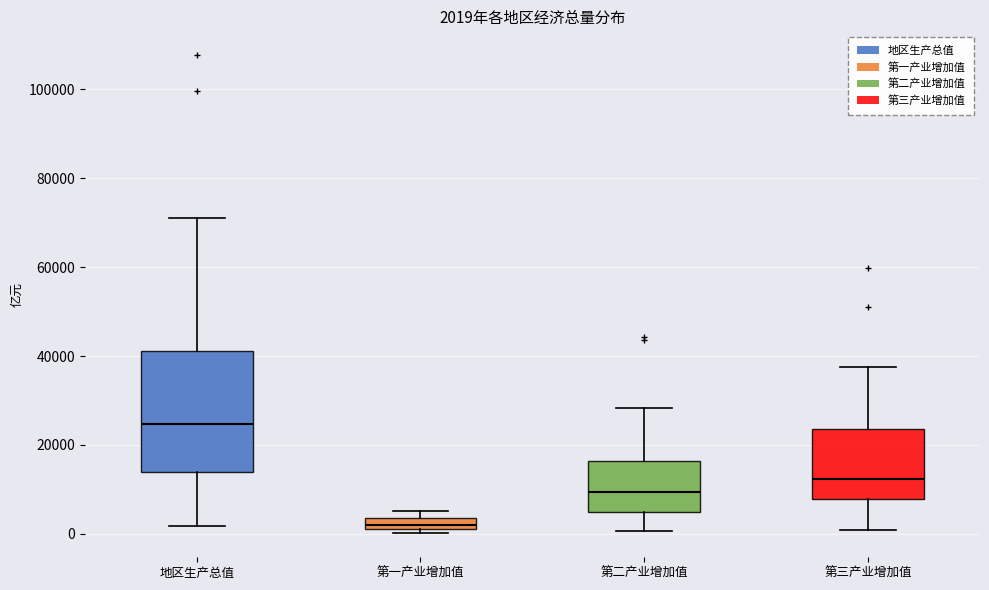

Which box's median line is the lowest?

第一产业增加值